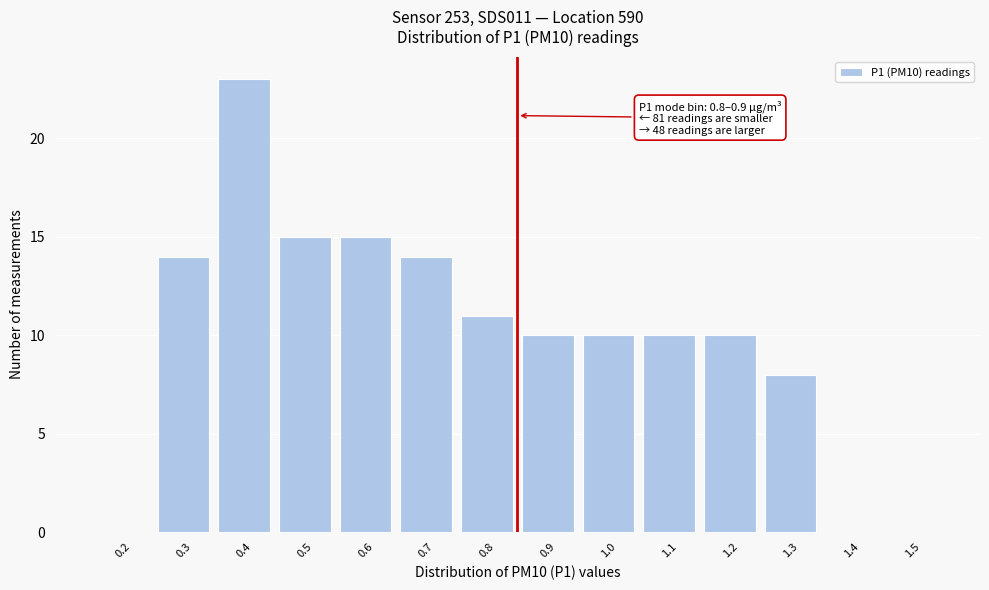

Reading right to left, extract all data points from this chart.

1.5=0	1.4=0	1.3=8	1.2=10	1.1=10	1.0=10	0.9=10	0.8=11	0.7=14	0.6=15	0.5=15	0.4=23	0.3=14	0.2=0